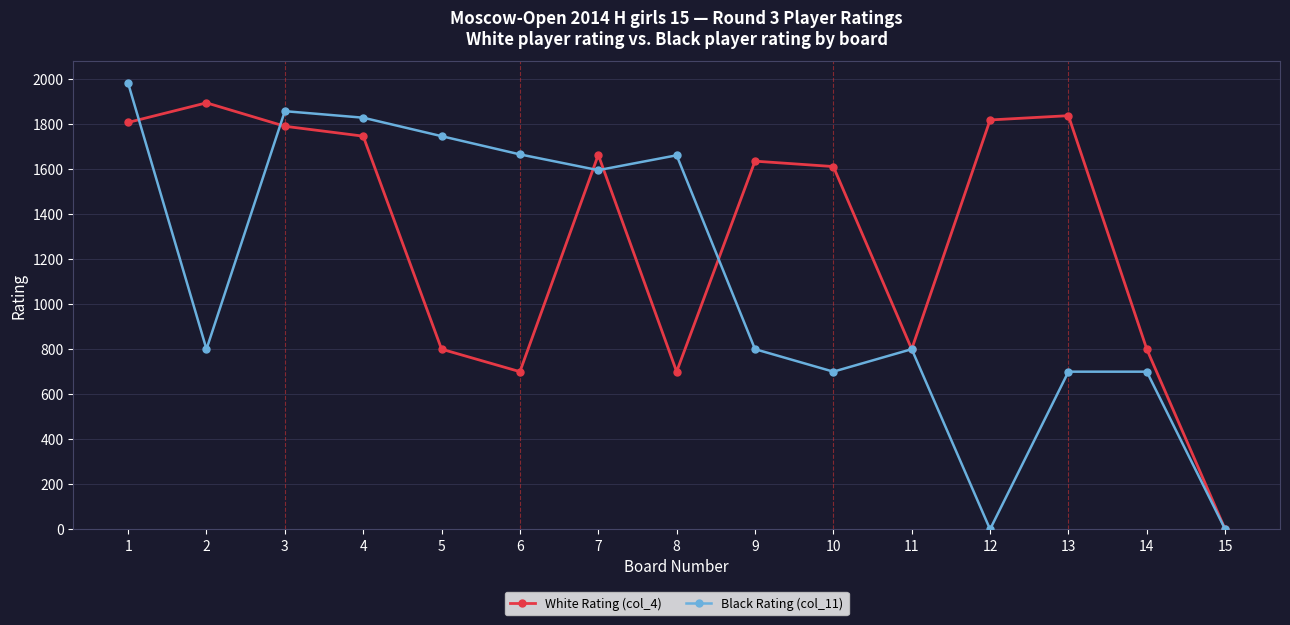

The Black Rating (col_11) series shows 536 at 6. True or false?

False